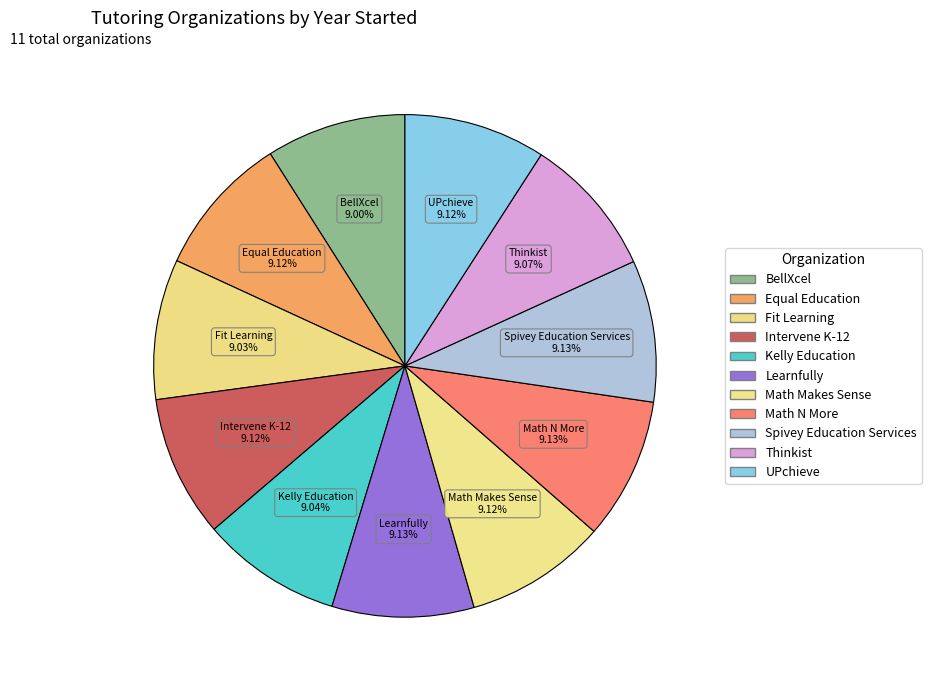

Approximately how many times larger is the value at Intervene K-12 compared to Learnfully?

1.0